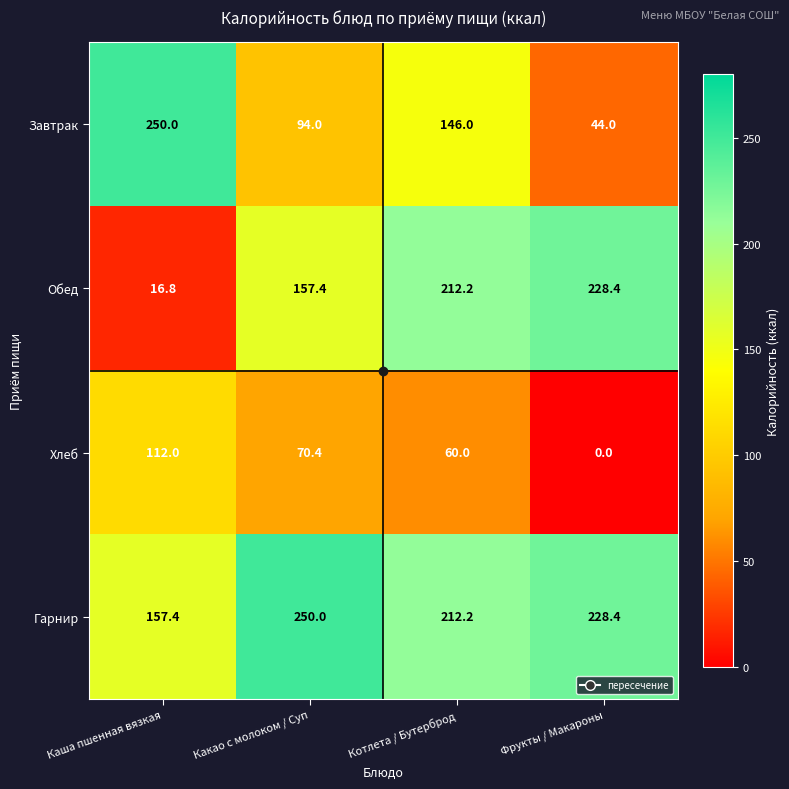

Where is Обед nearest to the value 122?

Какао с молоком / Суп